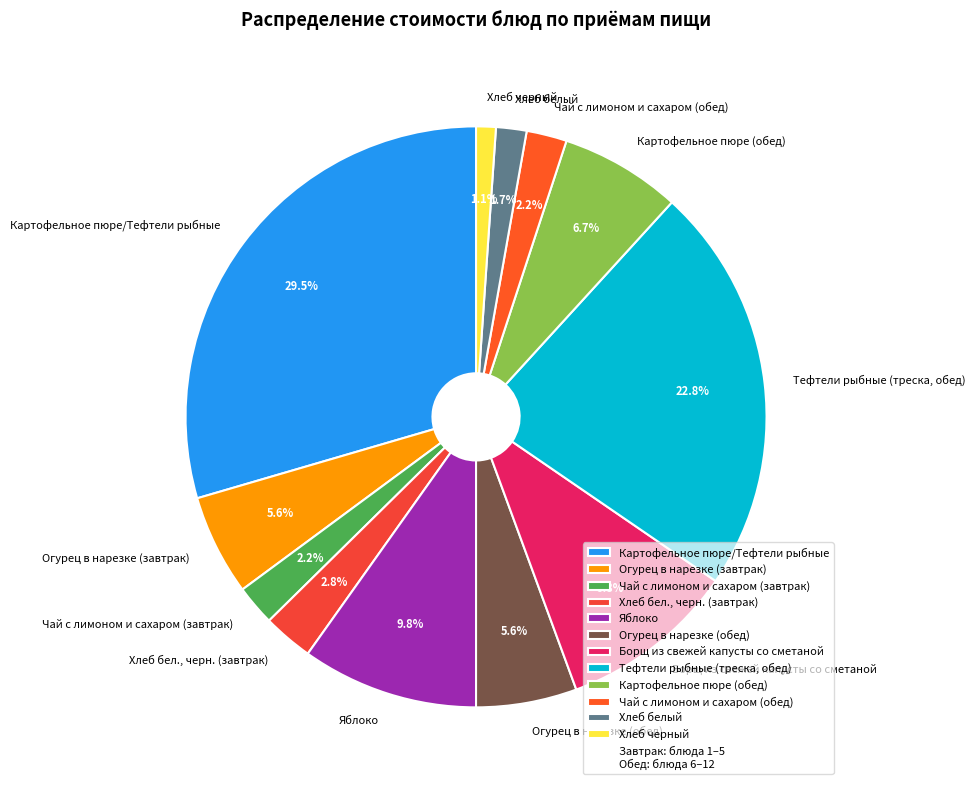

Which category has the smallest portion of the pie?

Хлеб черный